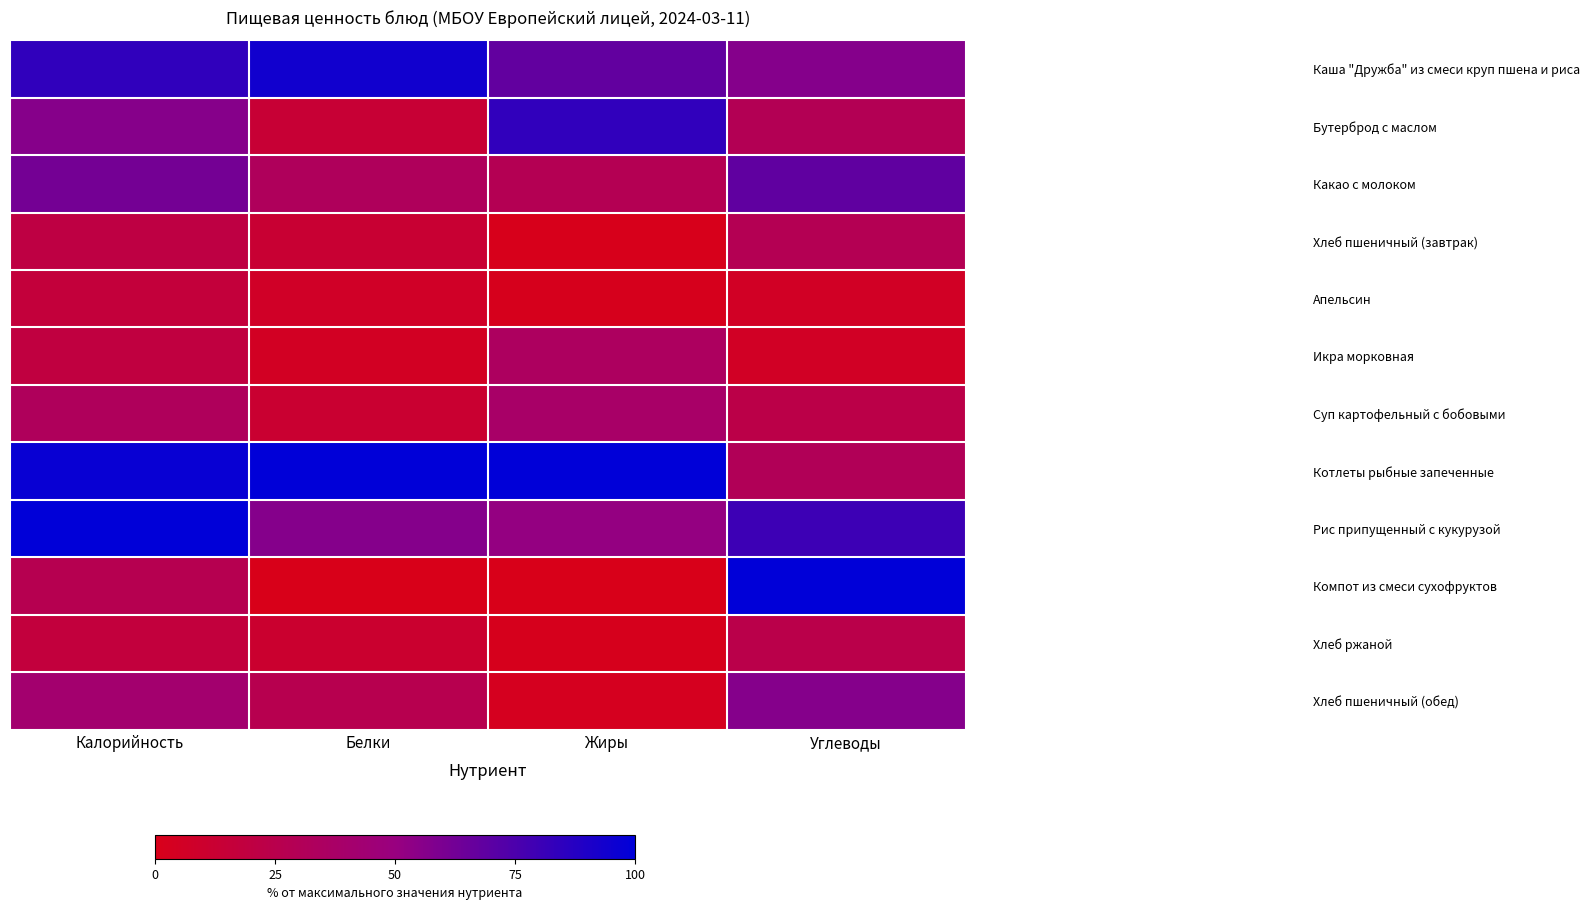

Reading left to right, list all the values displayed in this chart.

Каша "Дружба" из смеси круп пшена и риса: Калорийность=84.1	Белки=94.0	Жиры=67.6	Углеводы=56.3
Бутерброд с маслом: Калорийность=55.9	Белки=13.7	Жиры=83.8	Углеводы=29.3
Какао с молоком: Калорийность=61.9	Белки=32.5	Жиры=28.6	Углеводы=68.7
Хлеб пшеничный (завтрак): Калорийность=20.8	Белки=12.8	Жиры=1.0	Углеводы=28.2
Апельсин: Калорийность=16.8	Белки=6.8	Жиры=1.9	Углеводы=6.2
Икра морковная: Калорийность=19.4	Белки=5.1	Жиры=34.3	Углеводы=6.2
Суп картофельный с бобовыми: Калорийность=32.8	Белки=12.0	Жиры=38.1	Углеводы=23.1
Котлеты рыбные запеченные: Калорийность=97.1	Белки=100.0	Жиры=100.0	Углеводы=30.7
Рис припущенный с кукурузой: Калорийность=100.0	Белки=56.4	Жиры=51.4	Углеводы=79.7
Компот из смеси сухофруктов: Калорийность=27.2	Белки=0.0	Жиры=0.0	Углеводы=100.0
Хлеб ржаной: Калорийность=17.9	Белки=11.1	Жиры=1.9	Углеводы=23.9
Хлеб пшеничный (обед): Калорийность=41.6	Белки=26.5	Жиры=2.9	Углеводы=56.6